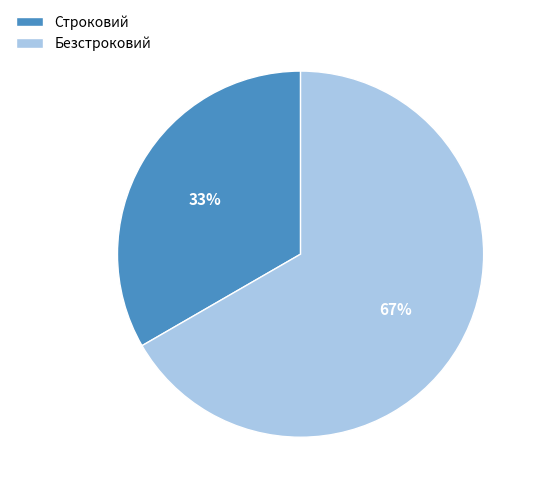

To the nearest percent, what is the combined percentage of Безстроковий and Строковий?

100%